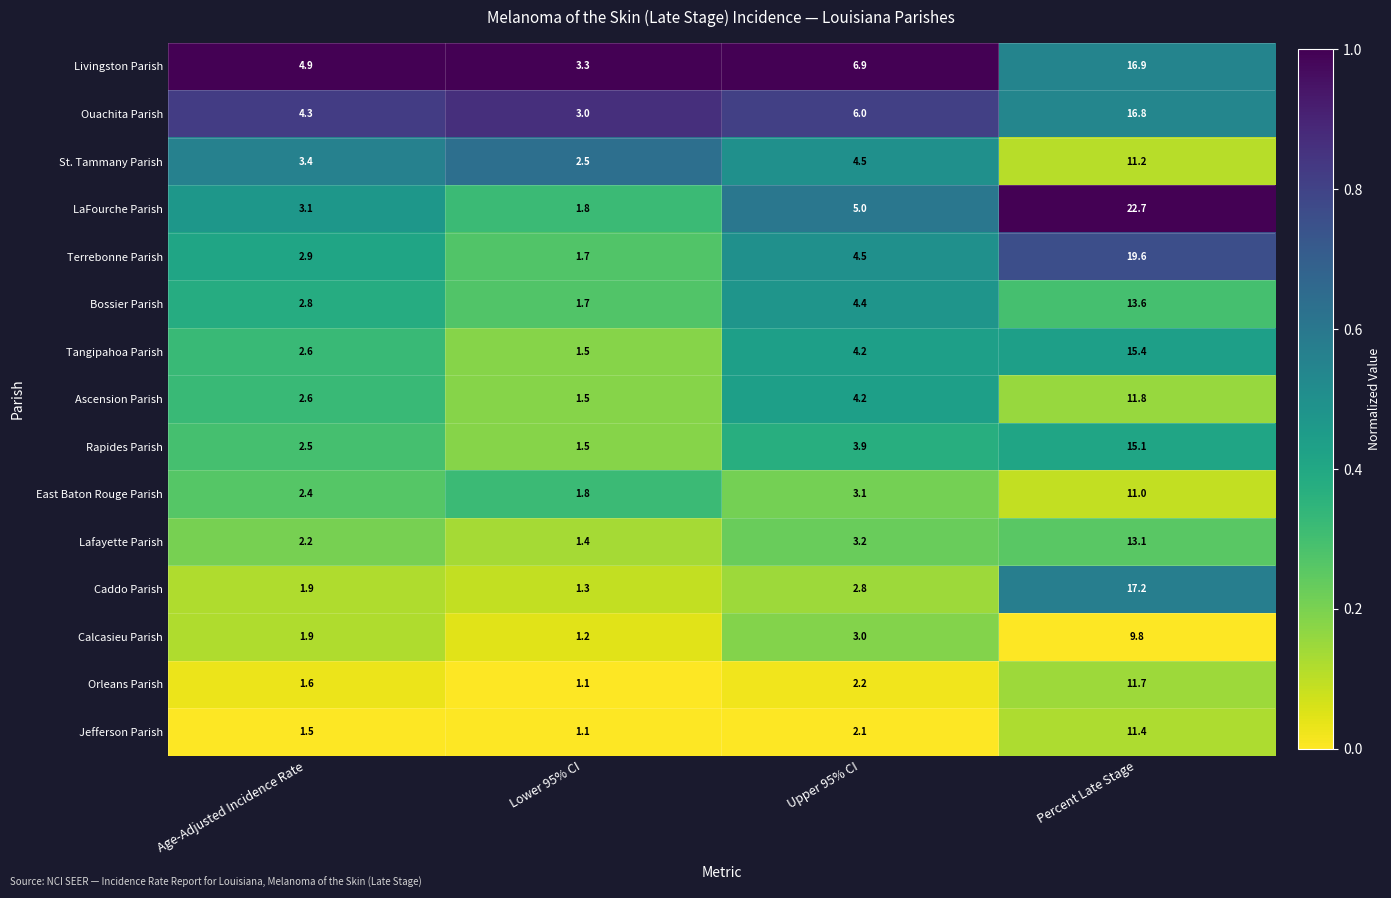

What is the total value across all series at Age-Adjusted Incidence Rate?

40.6